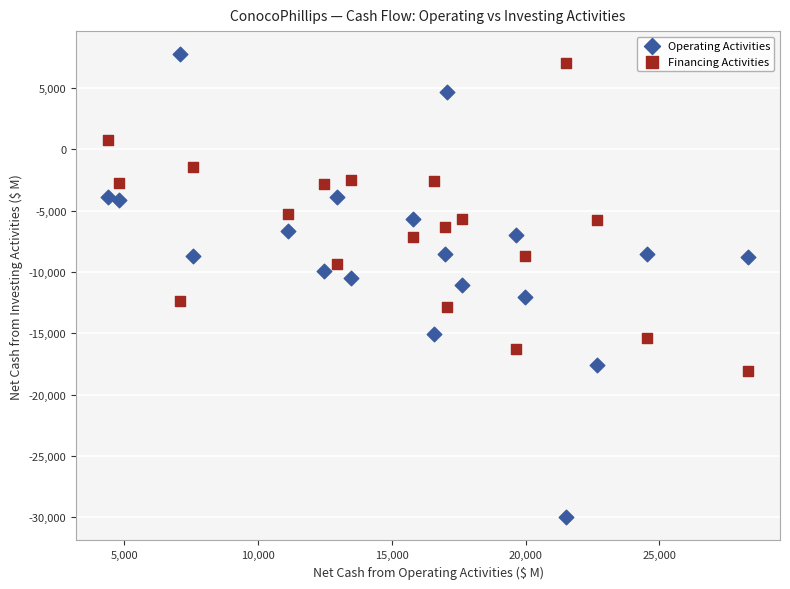

Which series has the widest spread of Y values?

Operating Activities